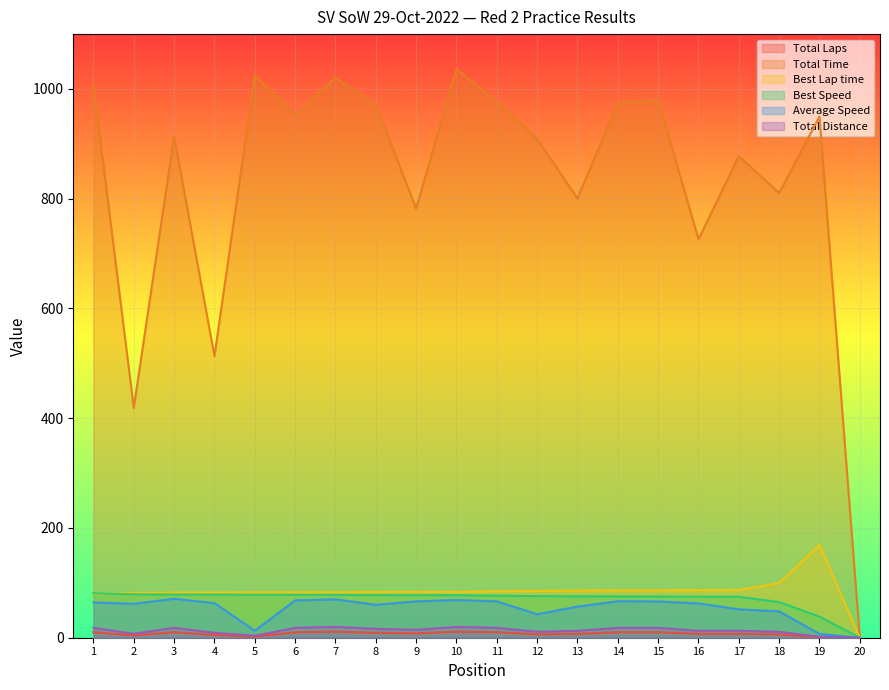

Reading left to right, transcribe all the data shown in this chart.

Total Laps: 10.0	4.0	10.0	5.0	2.0	10.0	11.0	9.0	8.0	11.0	10.0	6.0	7.0	10.0	10.0	7.0	7.0	6.0	1.0	0.0
Total Time: 1007.6	419.0	913.4	513.3	1024.5	953.3	1020.4	971.8	782.0	1036.5	976.8	908.7	800.6	974.8	980.2	726.0	877.5	810.4	949.8	0.0
Best Lap time: 79.9	81.9	82.3	82.4	82.7	82.9	83.0	83.5	83.5	83.6	84.6	85.4	85.8	86.1	86.2	86.7	86.9	99.7	168.8	0.0
Best Speed: 81.1	79.1	78.8	78.6	78.4	78.1	78.1	77.6	77.6	77.6	76.6	75.9	75.5	75.2	75.2	74.8	74.6	65.0	38.4	0.0
Average Speed: 64.3	61.9	70.9	63.1	12.7	68.0	69.9	60.0	66.3	68.8	66.3	42.8	56.7	66.5	66.1	62.5	51.7	48.0	6.8	0.0
Total Distance: 18.0	7.2	18.0	9.0	3.6	18.0	19.8	16.2	14.4	19.8	18.0	10.8	12.6	18.0	18.0	12.6	12.6	10.8	1.8	0.0